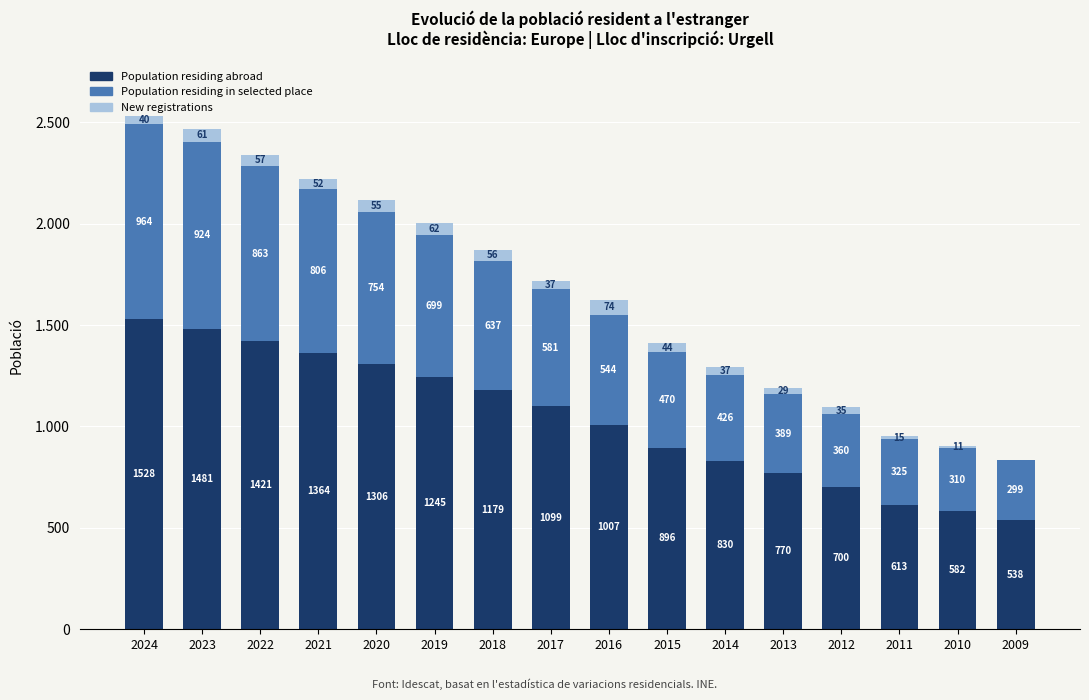

True or false: Population residing abroad has a value of 322 at 2010.

False